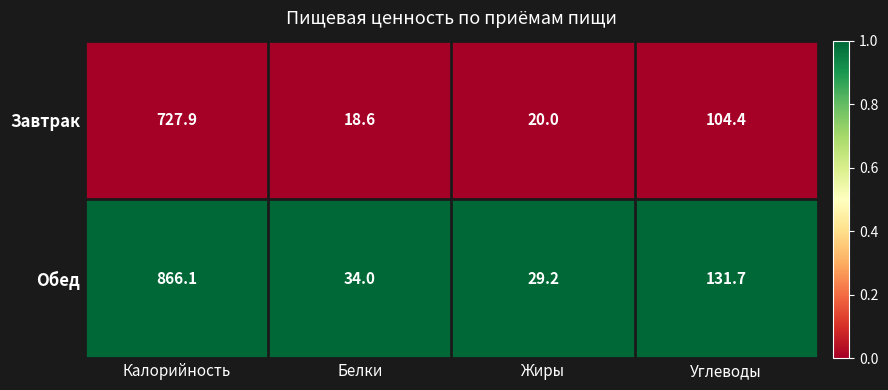

At which category is the sum across all series the highest?

Калорийность